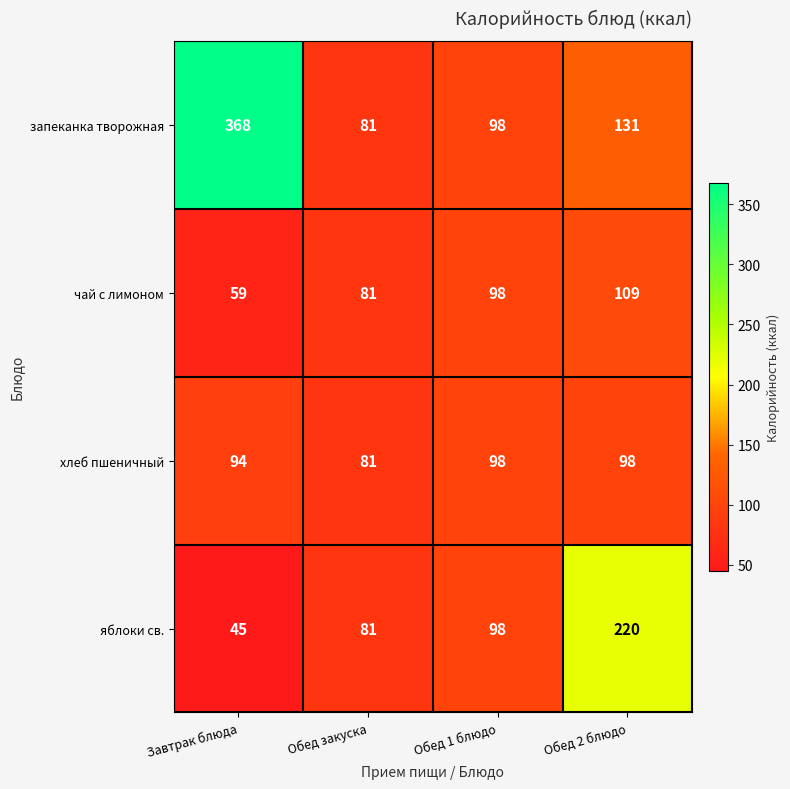

Which series has the widest spread of values?

запеканка творожная